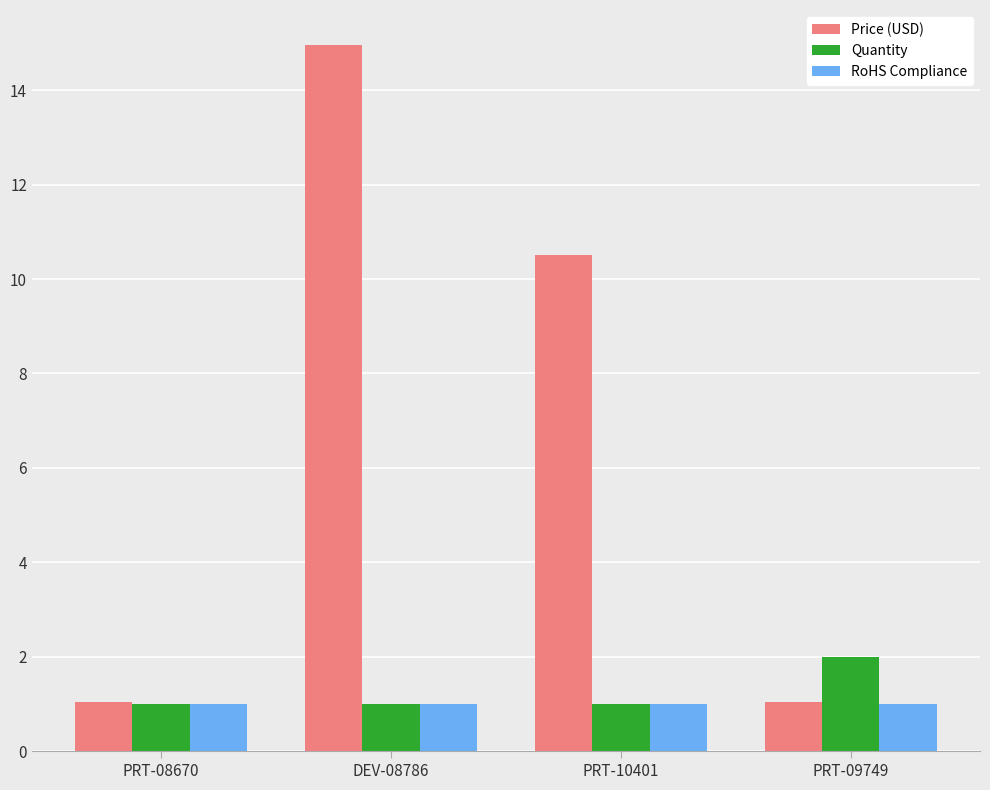

Which series has the widest spread of values?

Price (USD)